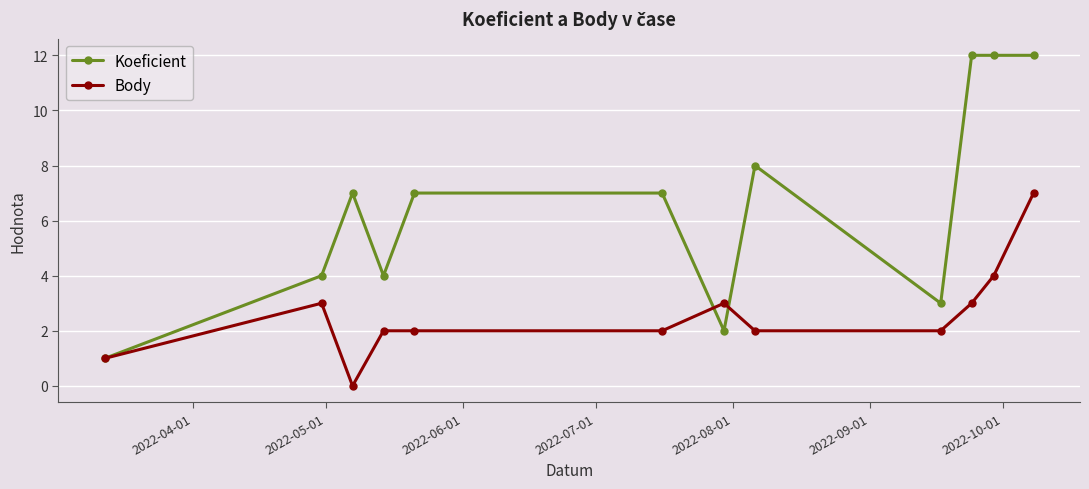

What is the maximum value for Koeficient?

12